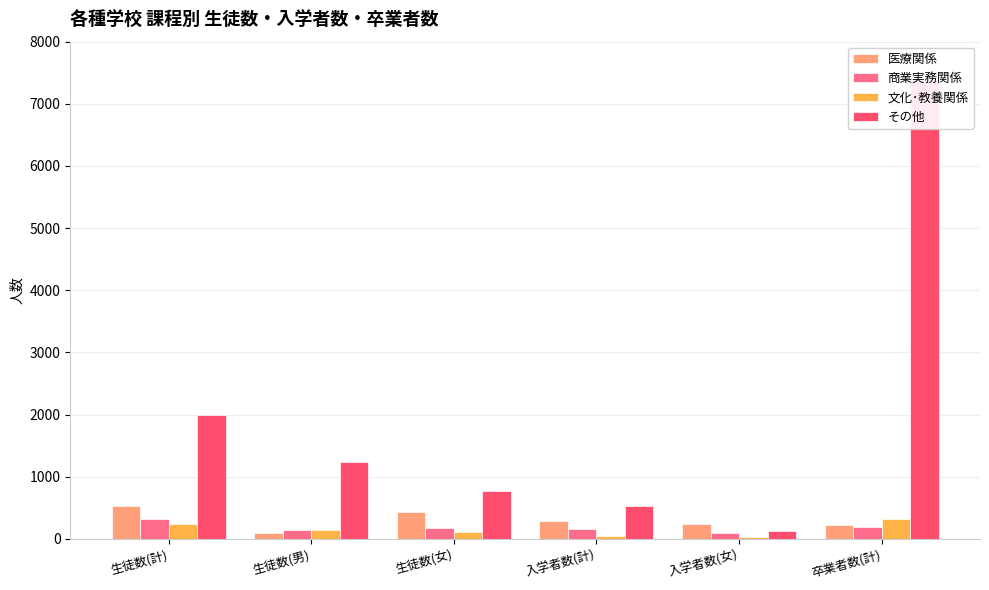

What is the maximum value for その他?

7385